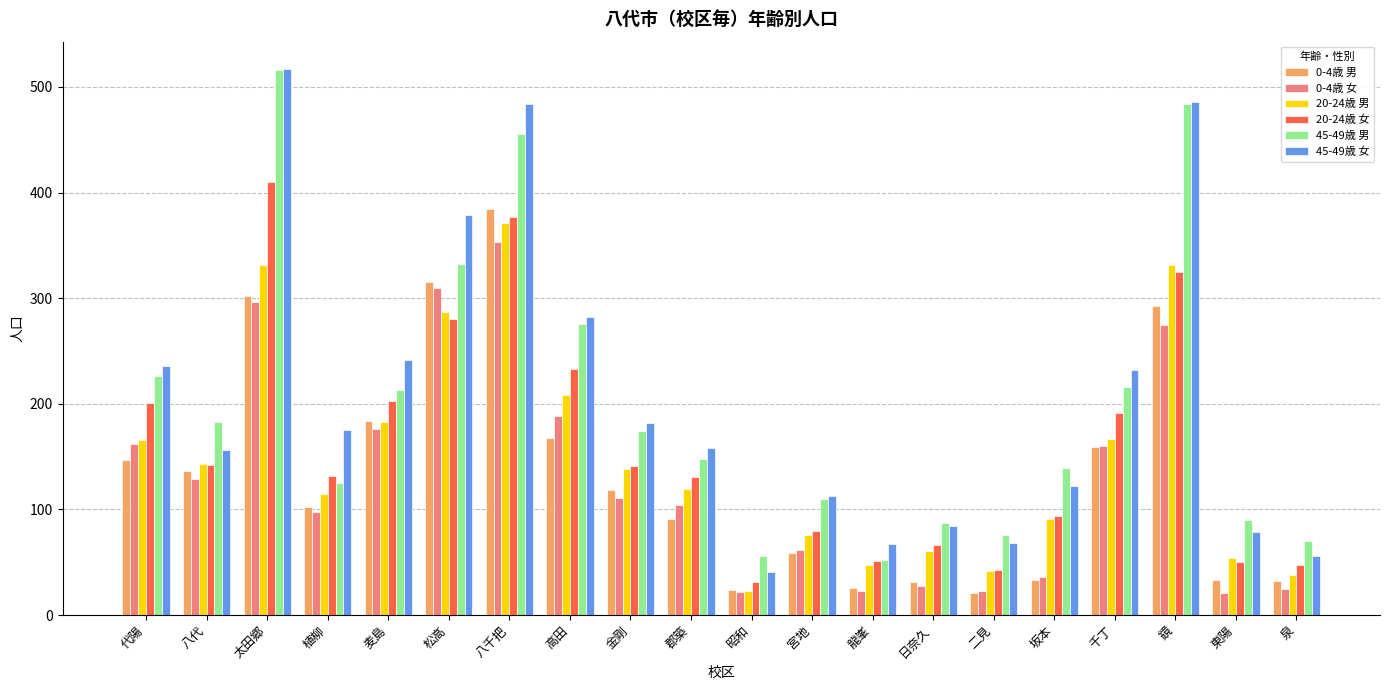

Does the chart contain any negative values?

No